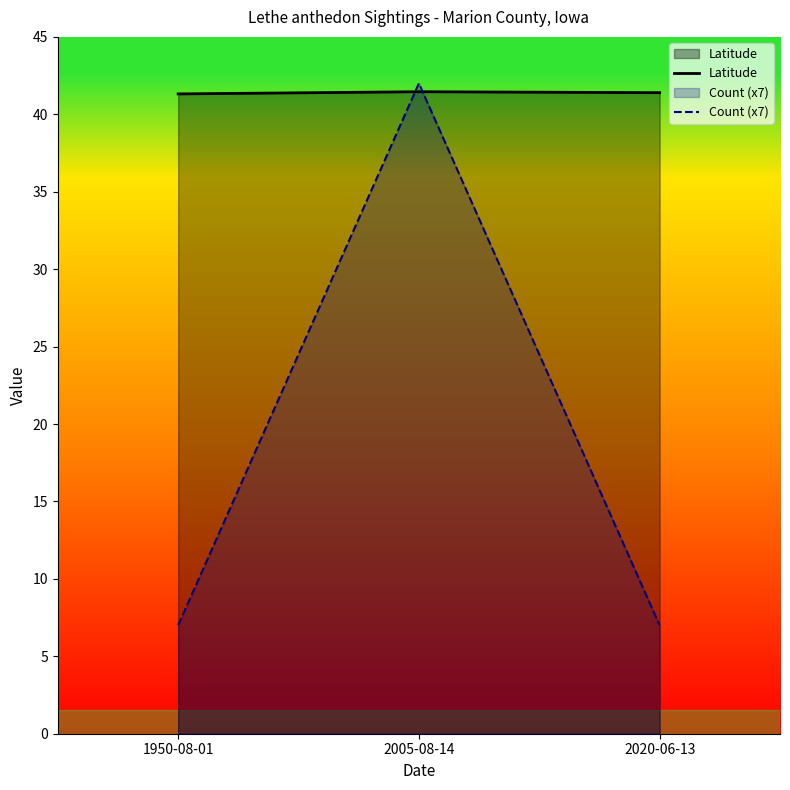

Is it true that Count (x7) equals 3.6 at 1950-08-01?

False